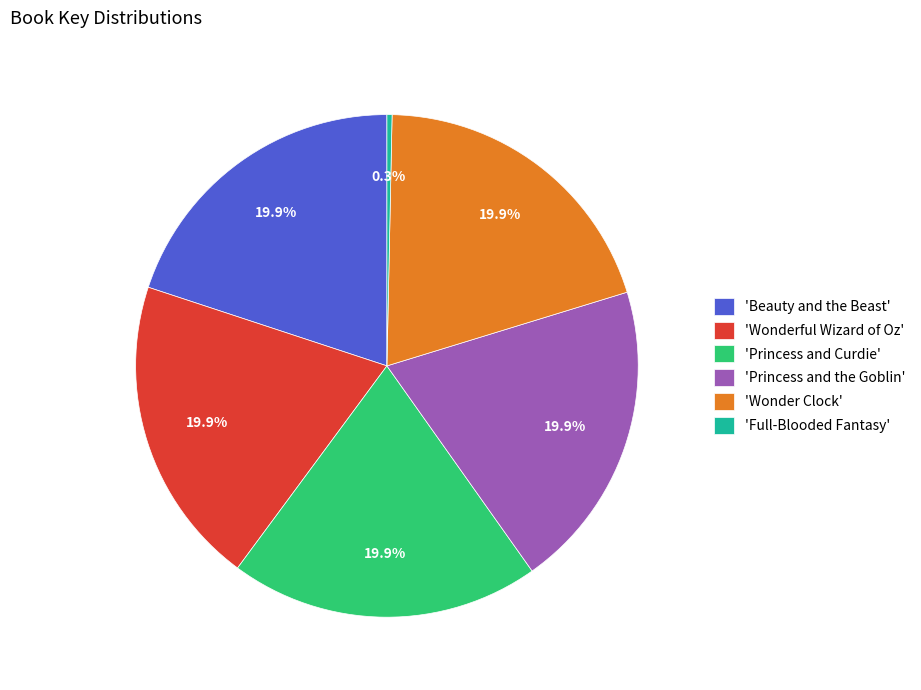

How many segments does this pie chart have?

6